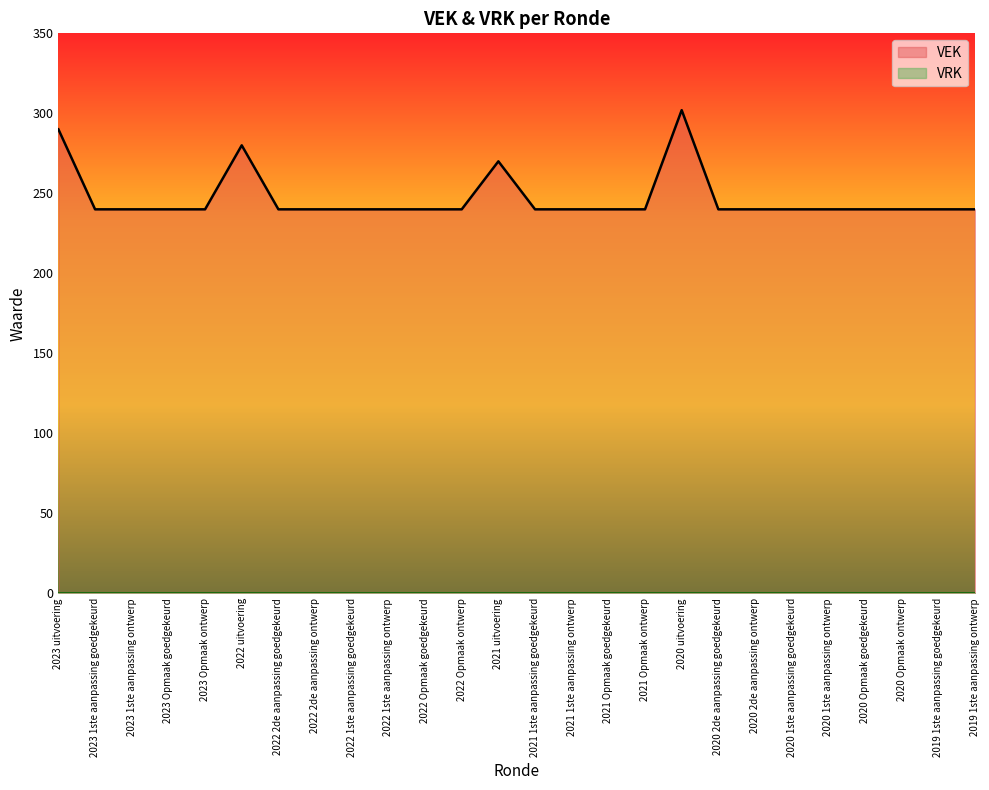

Count the number of values greater than 240.

4